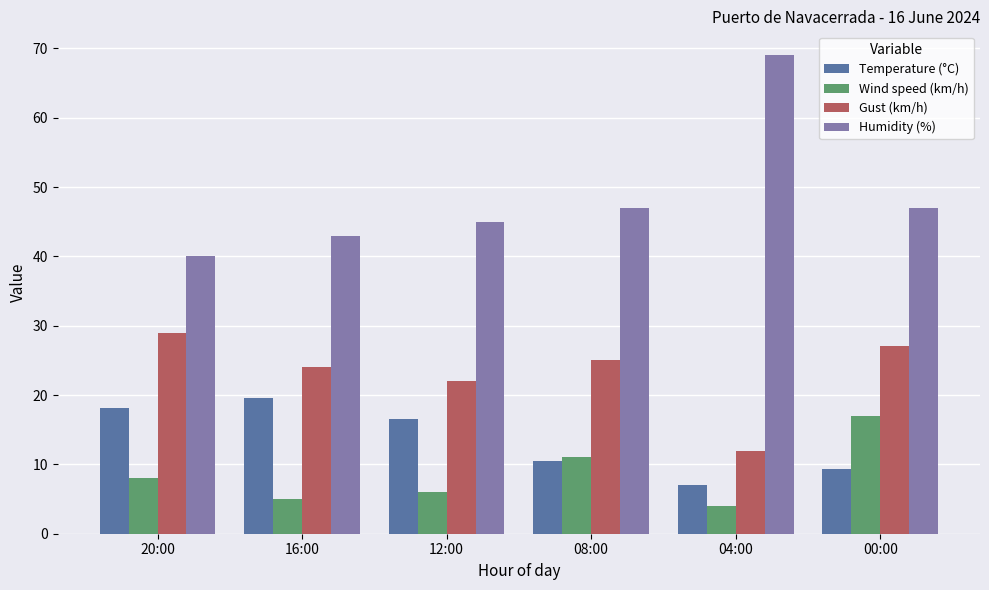

What is the label of the 5th bar from the right?

16:00